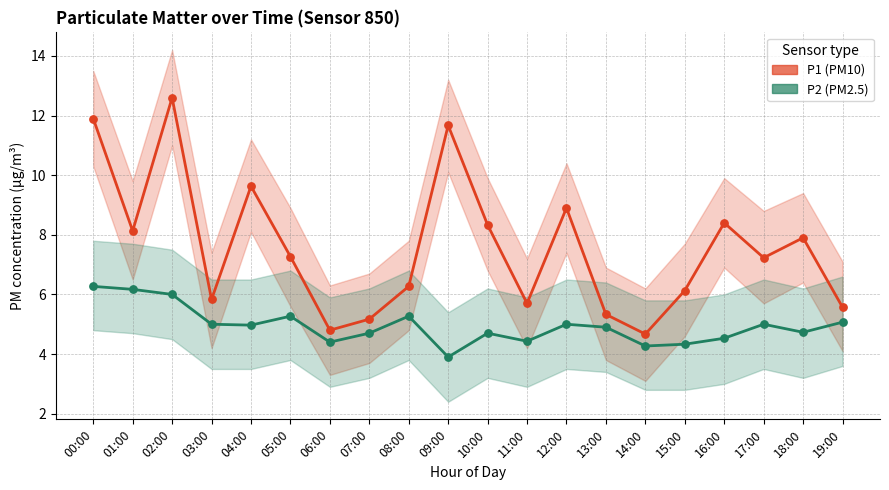

Which series reaches the maximum Y coordinate?

P1 (PM10)